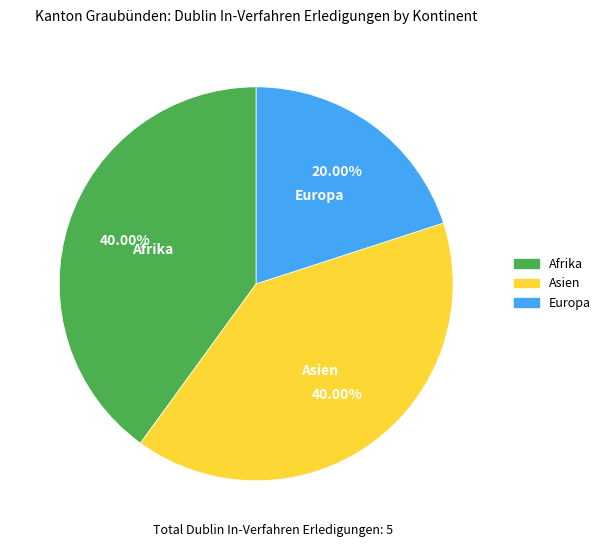

What is the ratio of the value at Europa to the value at Asien?

0.5